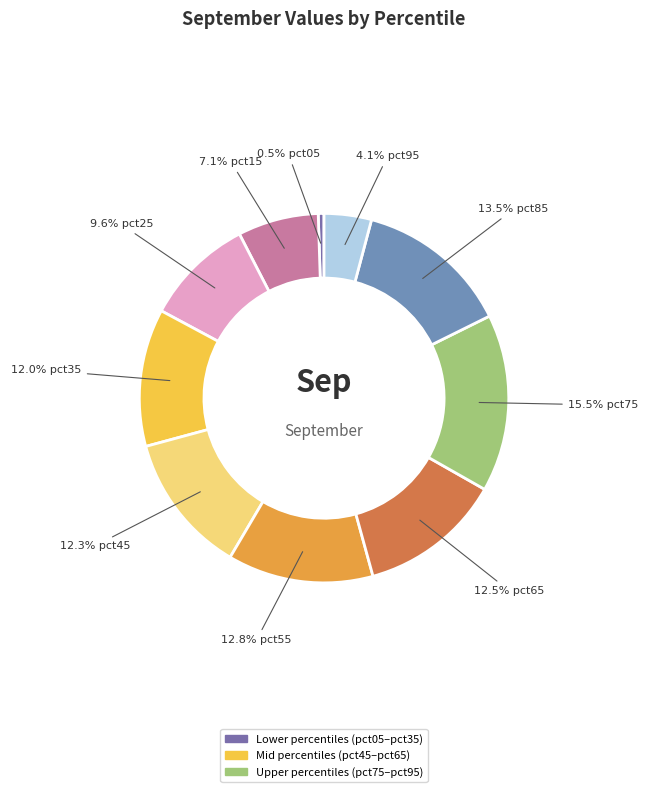

How many slices are in this pie chart?

10